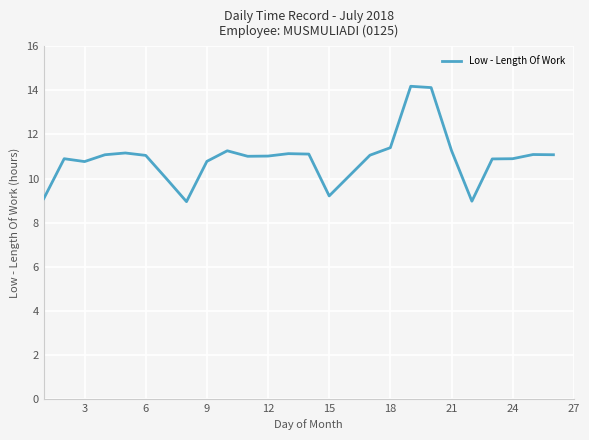

What is the difference between the maximum and minimum values?

5.2